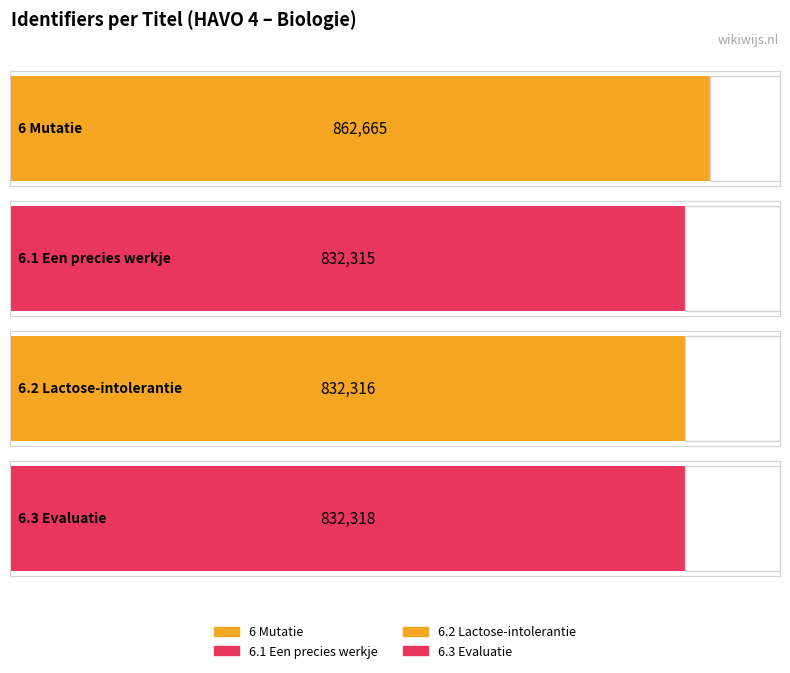

What value does the data have at 6.3 Evaluatie, to the nearest 100?

832300